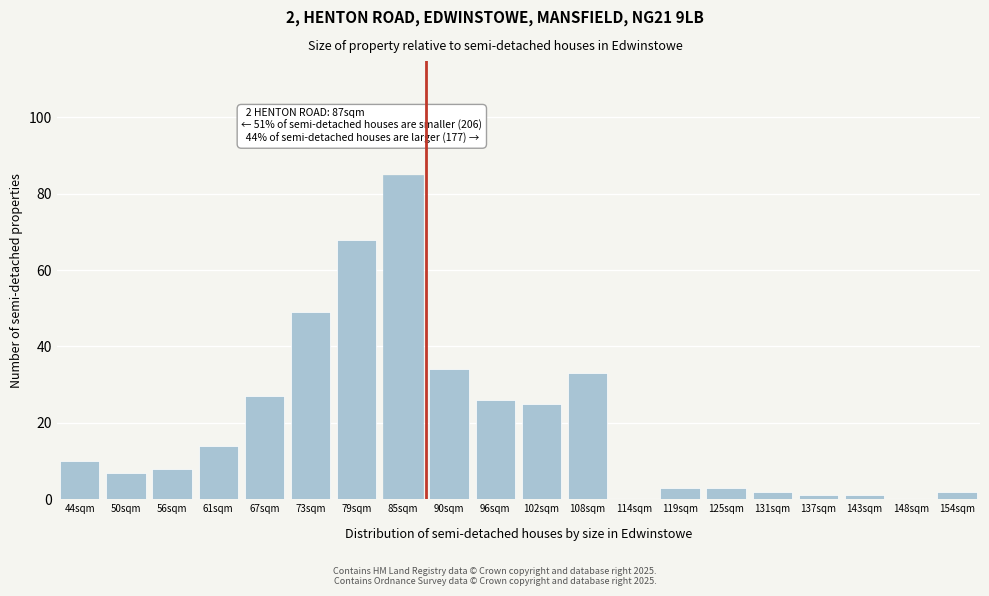

Reading left to right, what are all the values shown in this chart?

44sqm=10	50sqm=7	56sqm=8	61sqm=14	67sqm=27	73sqm=49	79sqm=68	85sqm=85	90sqm=34	96sqm=26	102sqm=25	108sqm=33	114sqm=0	119sqm=3	125sqm=3	131sqm=2	137sqm=1	143sqm=1	148sqm=0	154sqm=2